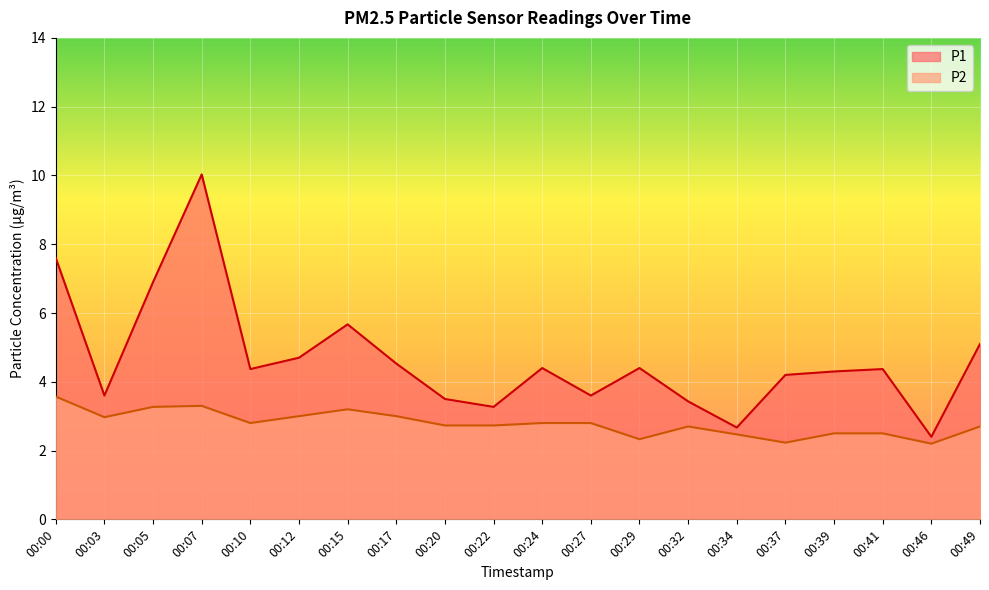

What is the maximum value for P1?

10.0